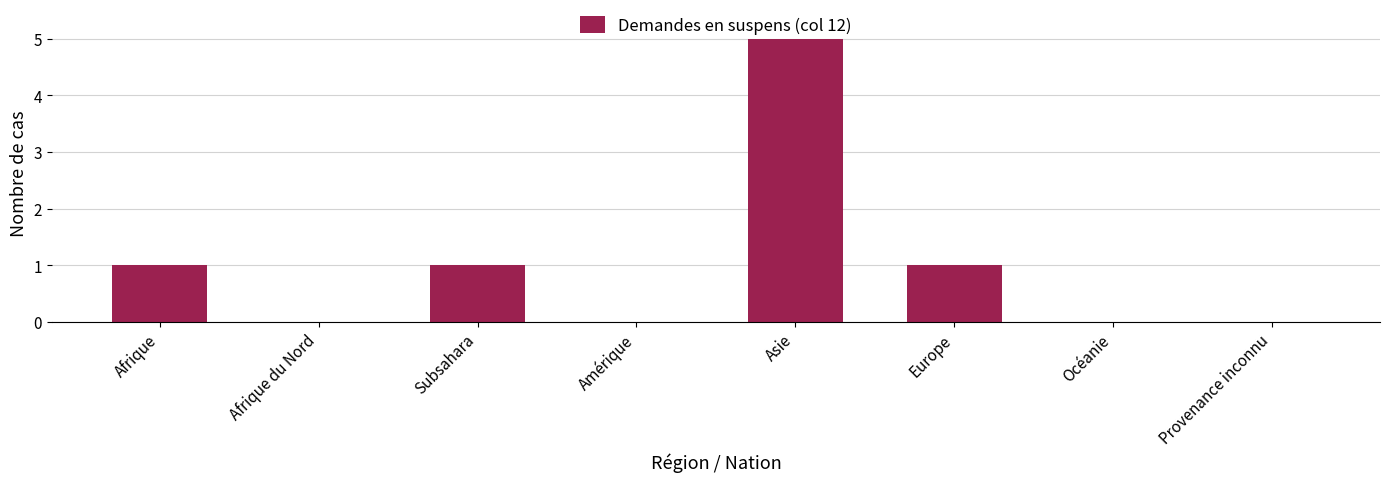

Is it true that the value at Afrique du Nord is 2?

False